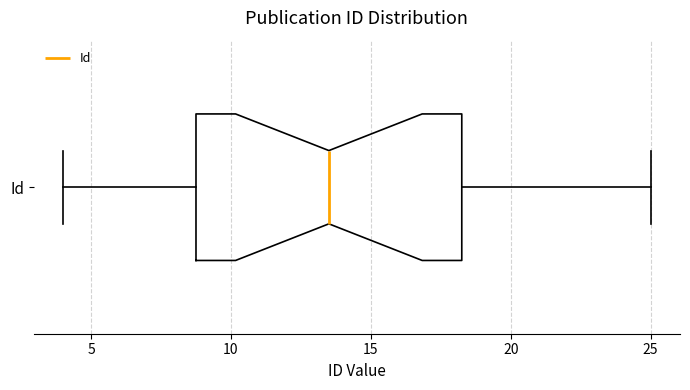

Where does the right whisker of the box for Id end on the x-axis? The values are not printed on the chart, so give them approximately, as read against the axis.

25.0